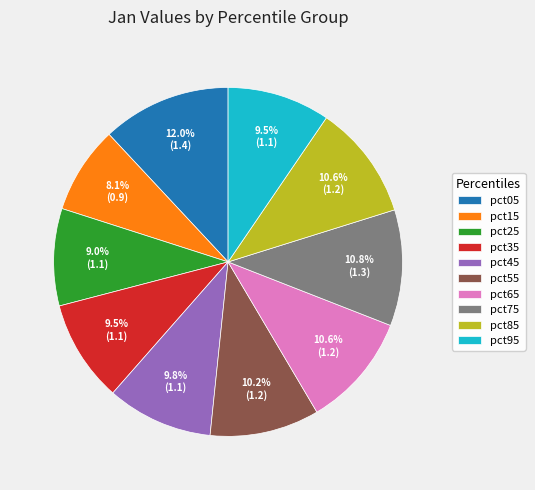

How much of the chart is everything except pct15?

91.9%